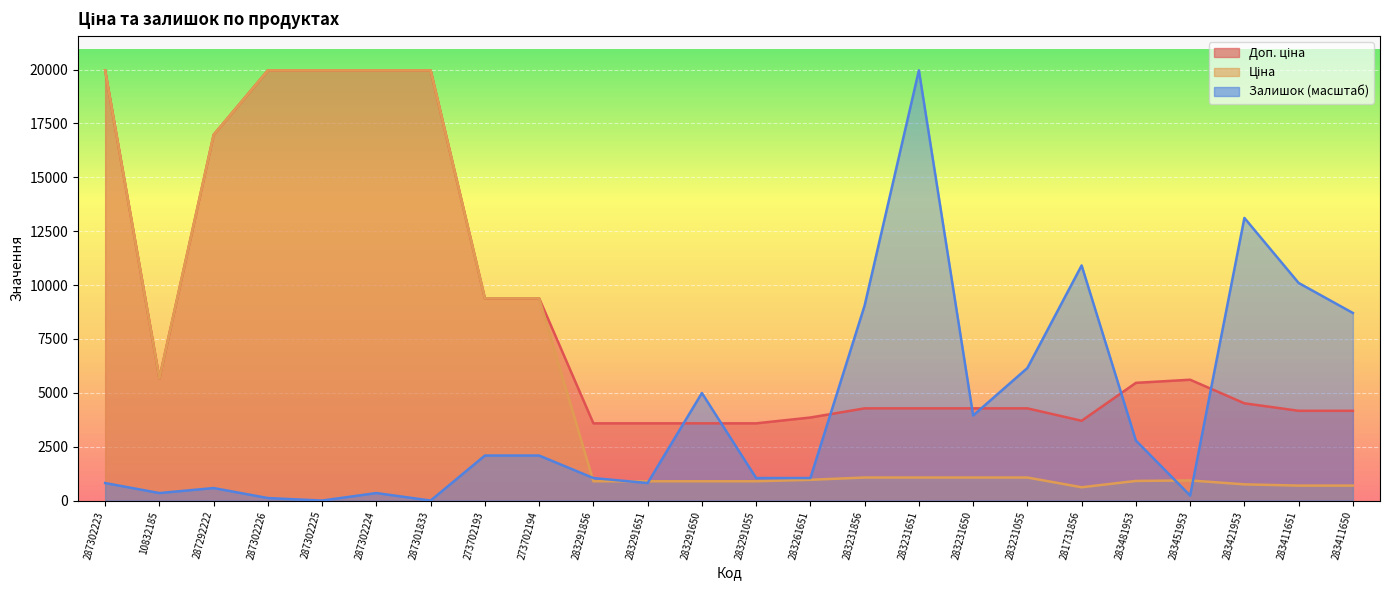

At which category is the sum across all series the highest?

287302223